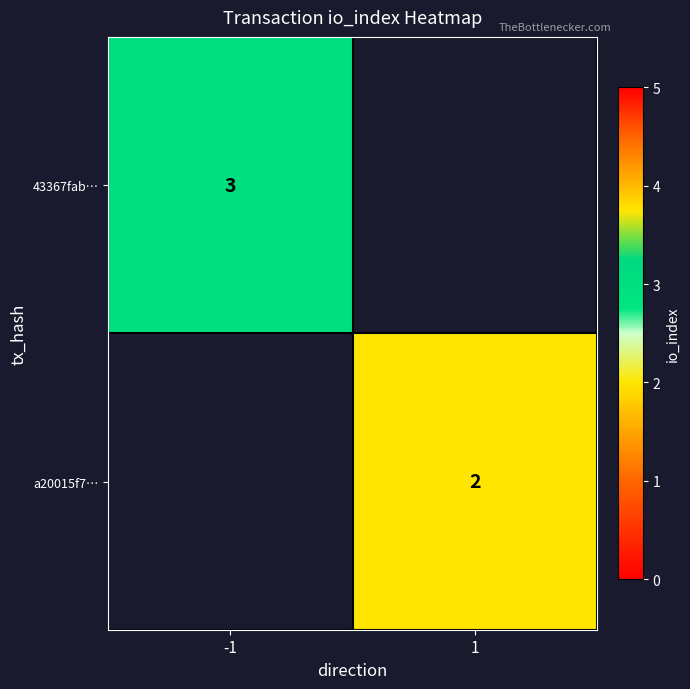

Is it true that a20015f7… equals 3 at 1?

False